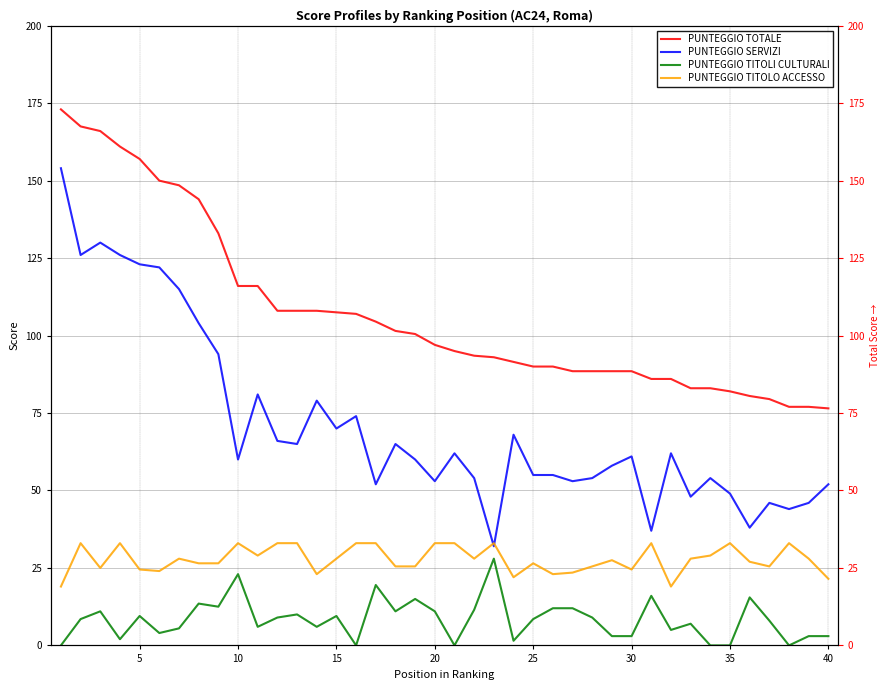

Rank the series by their average value, from lowest to highest.

PUNTEGGIO TITOLI CULTURALI, PUNTEGGIO TITOLO ACCESSO, PUNTEGGIO SERVIZI, PUNTEGGIO TOTALE